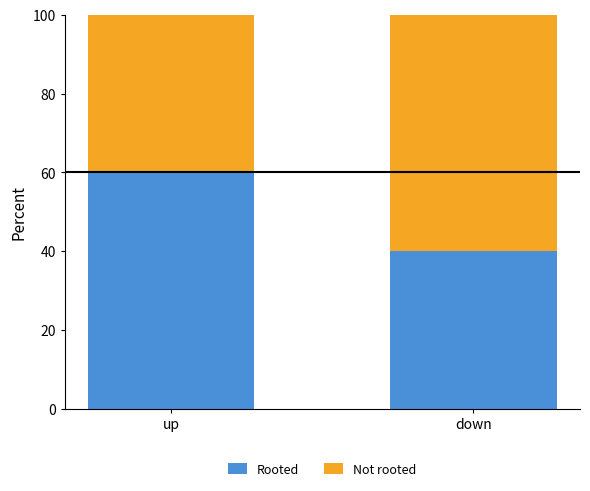

Is it true that Rooted equals 14 at down?

False